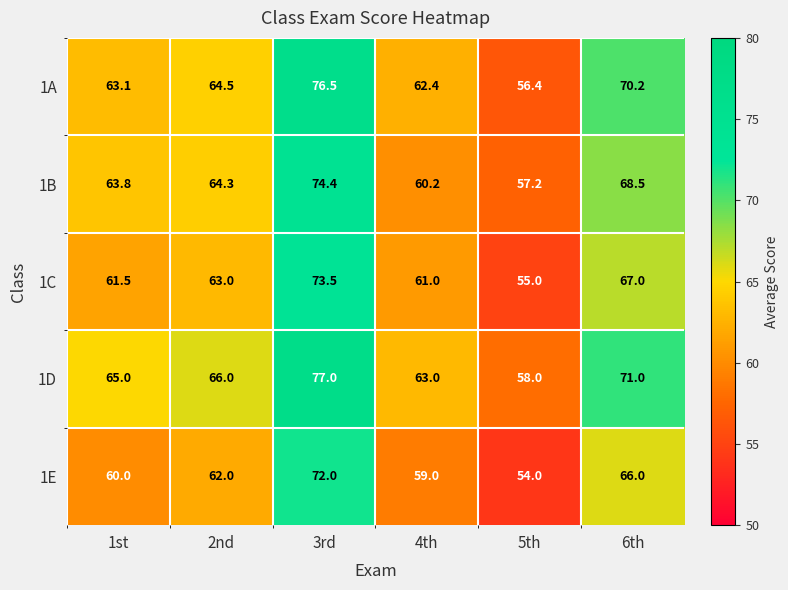

Reading left to right, what are all the values shown in this chart?

1A: 1st=63.1	2nd=64.5	3rd=76.5	4th=62.4	5th=56.4	6th=70.2
1B: 1st=63.8	2nd=64.3	3rd=74.4	4th=60.2	5th=57.2	6th=68.5
1C: 1st=61.5	2nd=63.0	3rd=73.5	4th=61.0	5th=55.0	6th=67.0
1D: 1st=65.0	2nd=66.0	3rd=77.0	4th=63.0	5th=58.0	6th=71.0
1E: 1st=60.0	2nd=62.0	3rd=72.0	4th=59.0	5th=54.0	6th=66.0